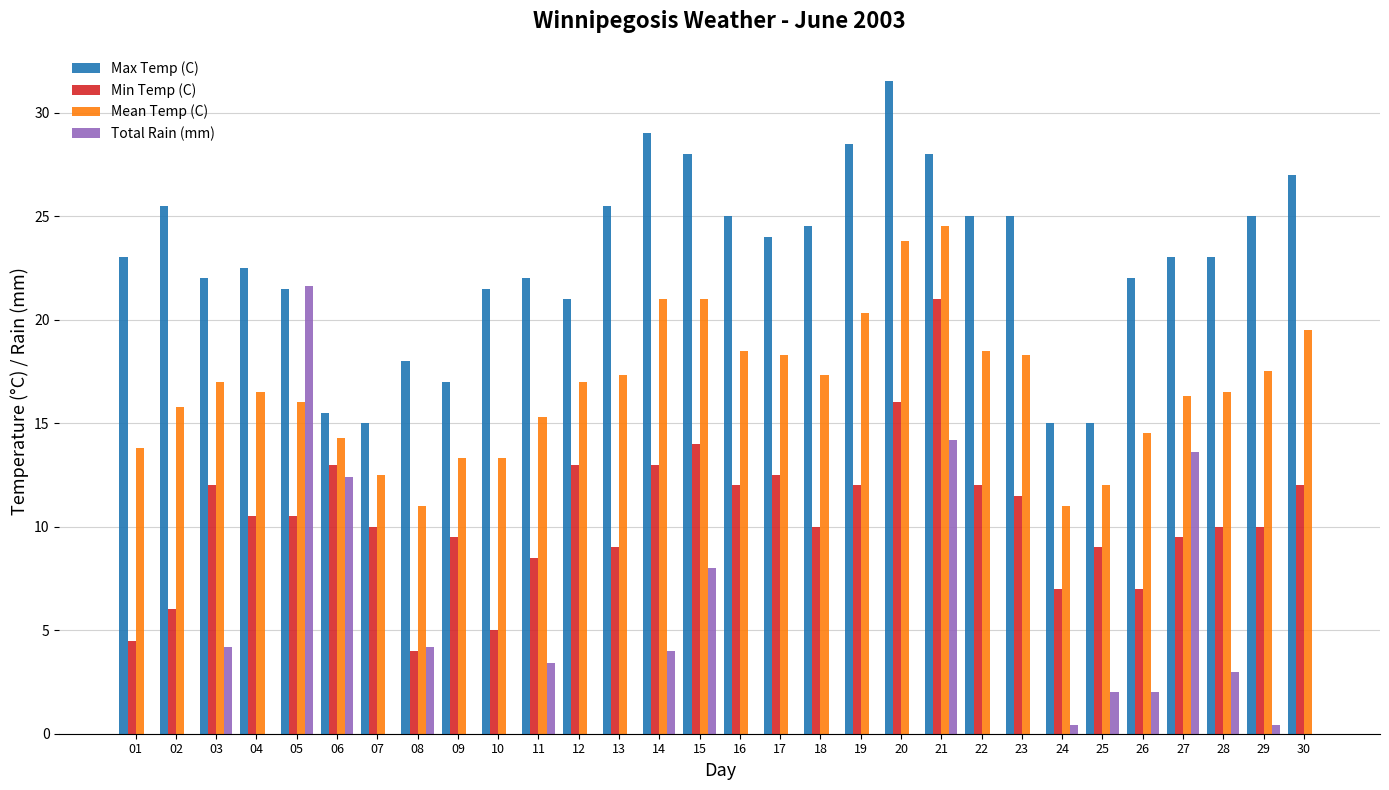

True or false: Max Temp (C) has a value of 15.0 at 07.

True